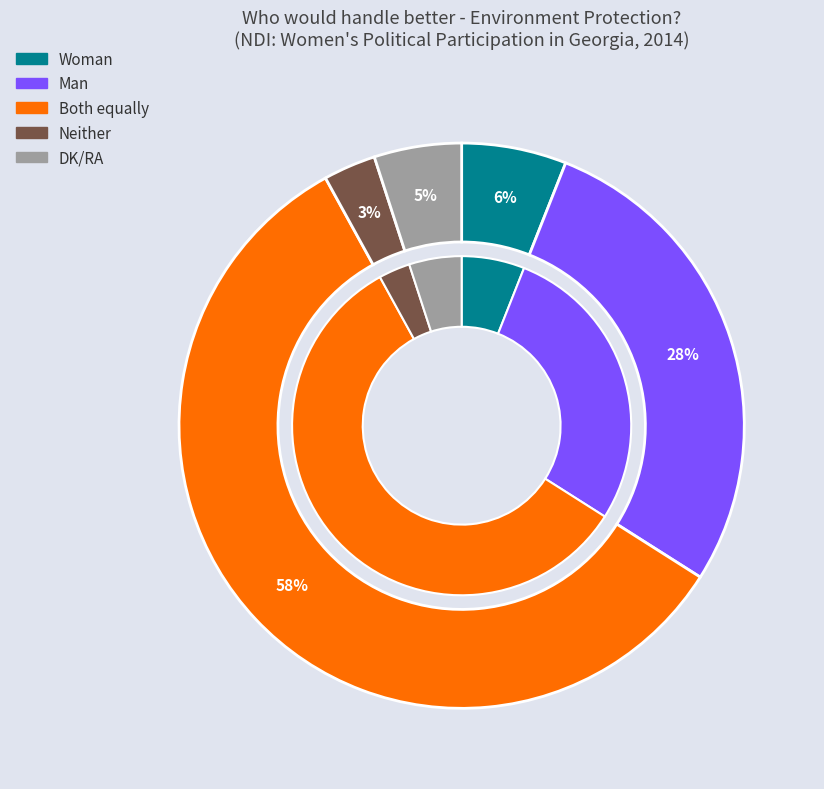

Count the number of slices in the pie.

5